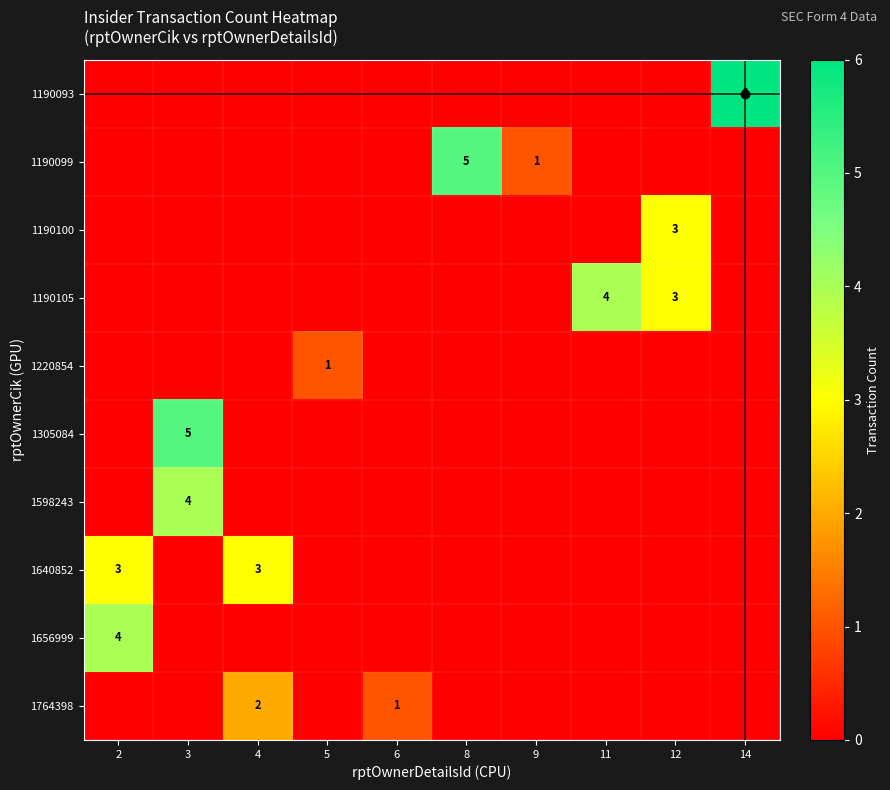

What is the total value across all series at 9?

1